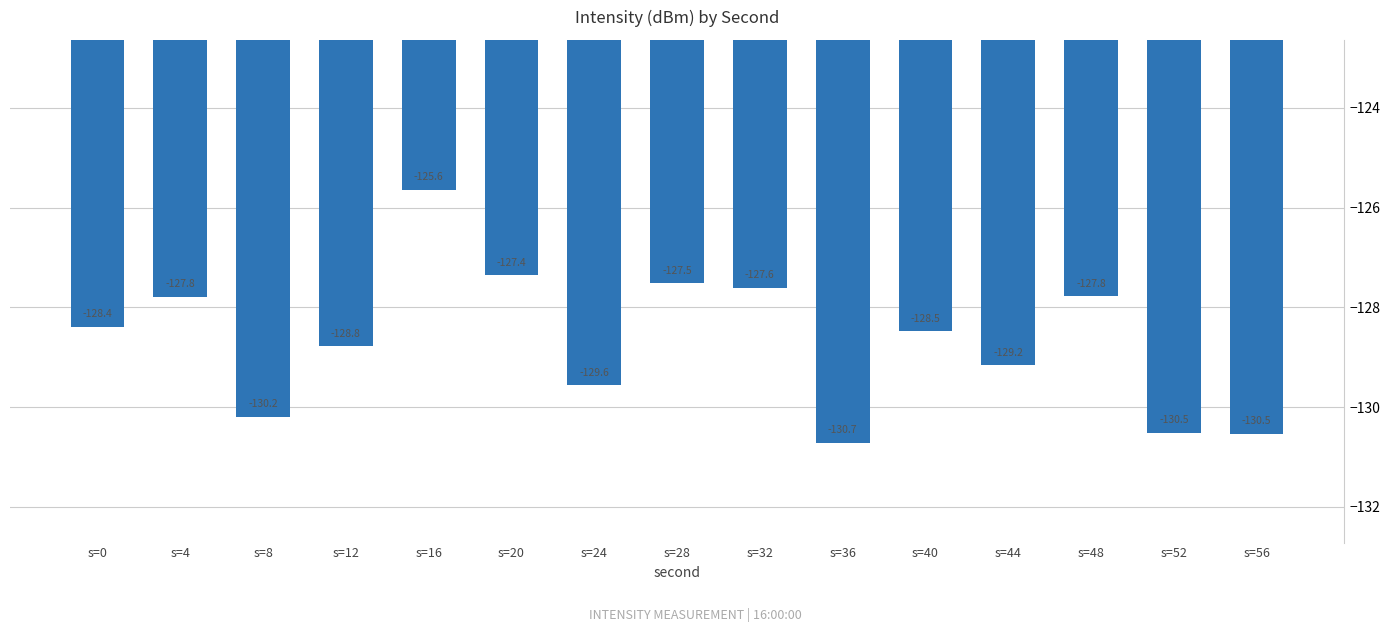

What is the average value?

-128.7